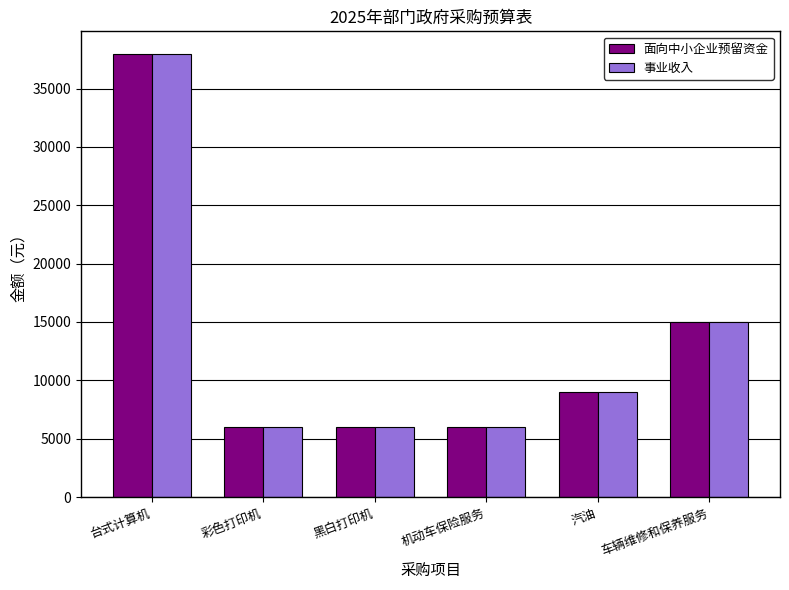

At which category is the sum across all series the highest?

台式计算机